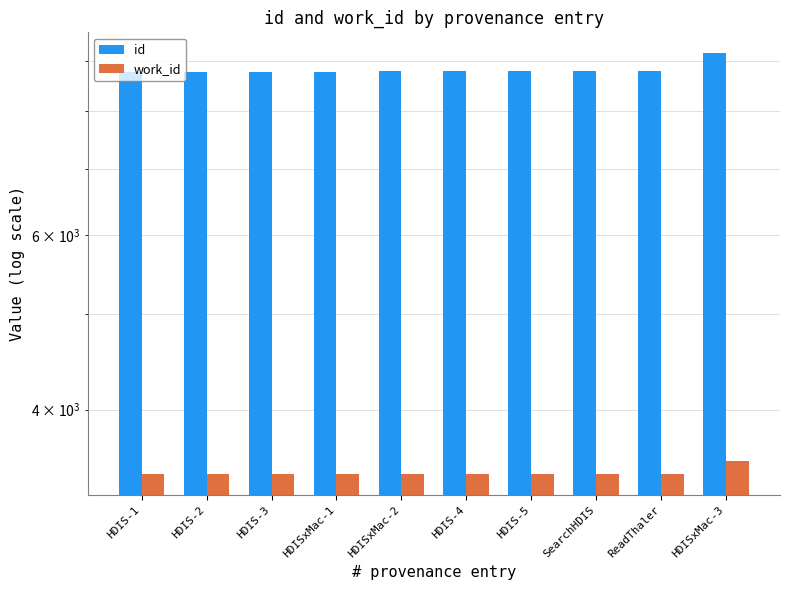

True or false: work_id has a value of 3448 at SearchHDIS.

True